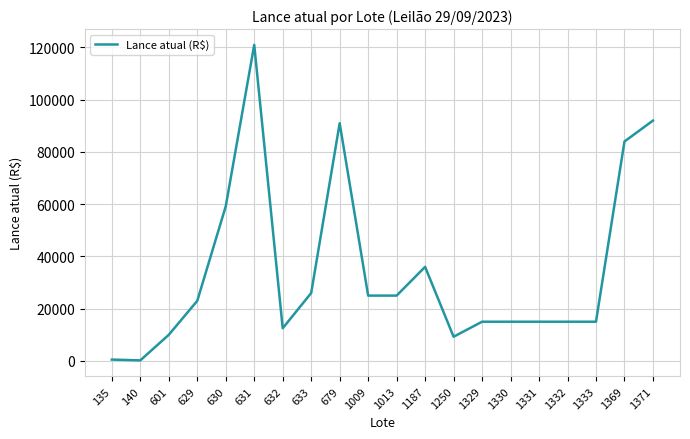

What is the maximum value shown in the chart?

121000